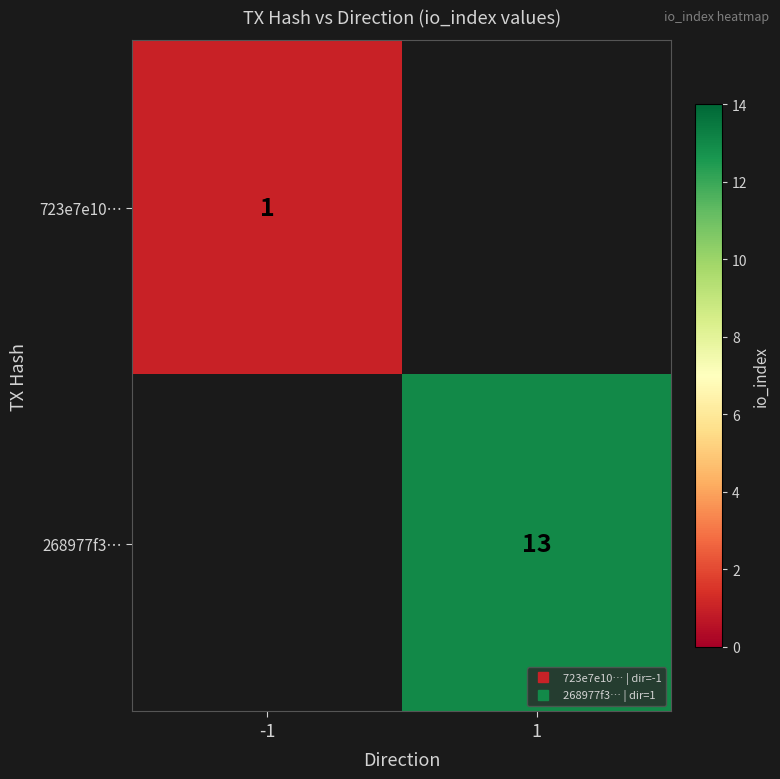

List the series in order of their overall mean, lowest first.

723e7e10…, 268977f3…